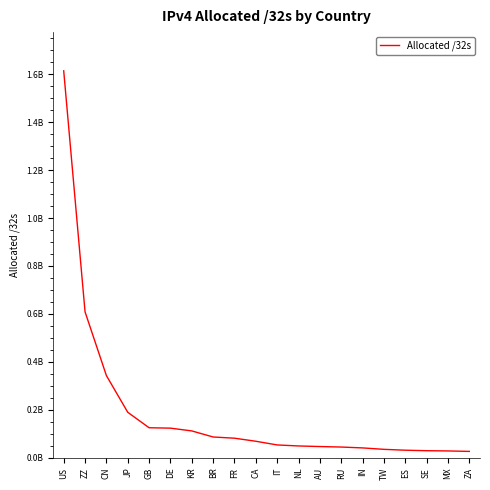

Reading left to right, extract all data points from this chart.

US=1613597280	ZZ=608753096	CN=343130880	JP=190164480	GB=125728136	DE=124039744	KR=112502784	BR=87134208	FR=82159984	CA=69389568	IT=54013760	NL=49809696	AU=47383296	RU=45252224	IN=41630976	TW=35709952	ES=32065600	SE=30047528	MX=29020928	ZA=27061248